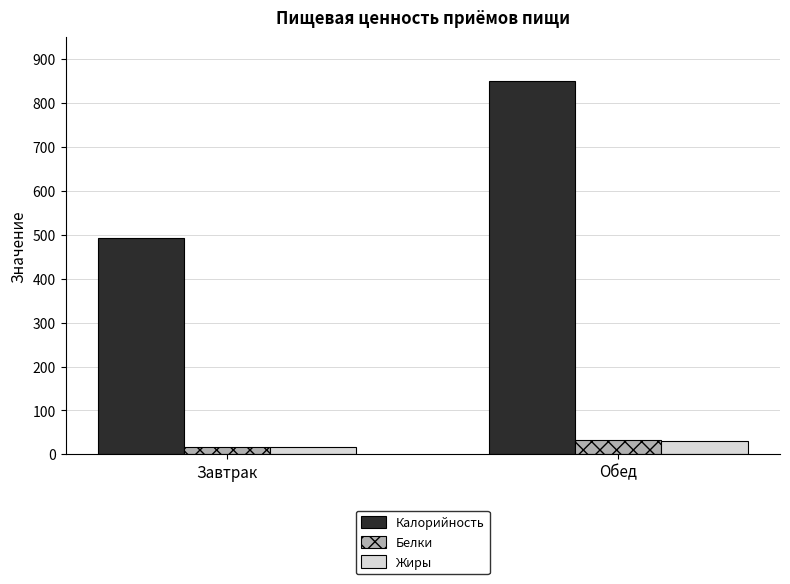

What are all the series names shown in the legend?

Калорийность, Белки, Жиры